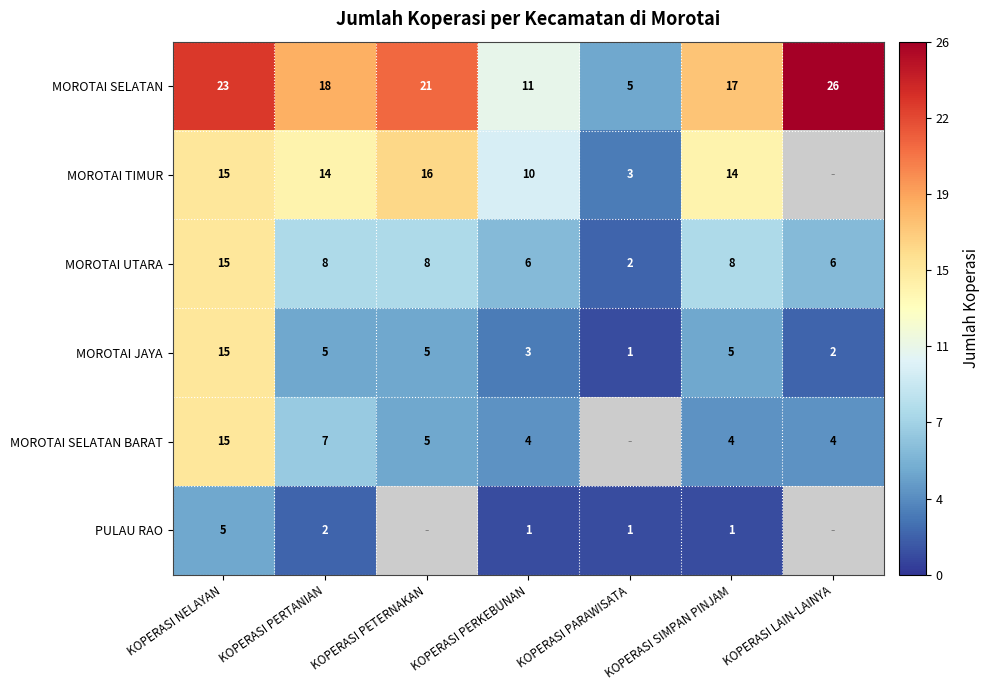

At which label does MOROTAI SELATAN first exceed 18?

KOPERASI NELAYAN